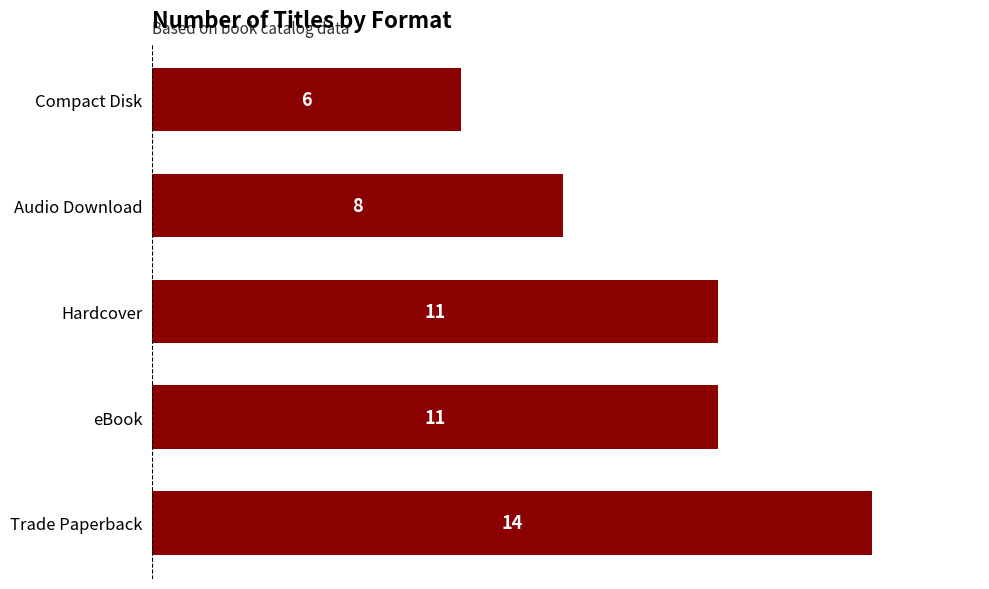

How many values are between 8 and 11?

3